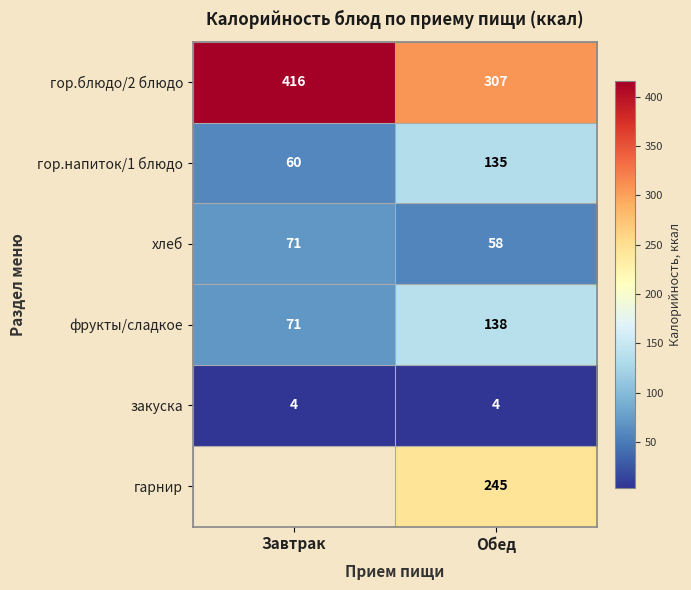

What is the difference between the highest and lowest values at Обед?

303